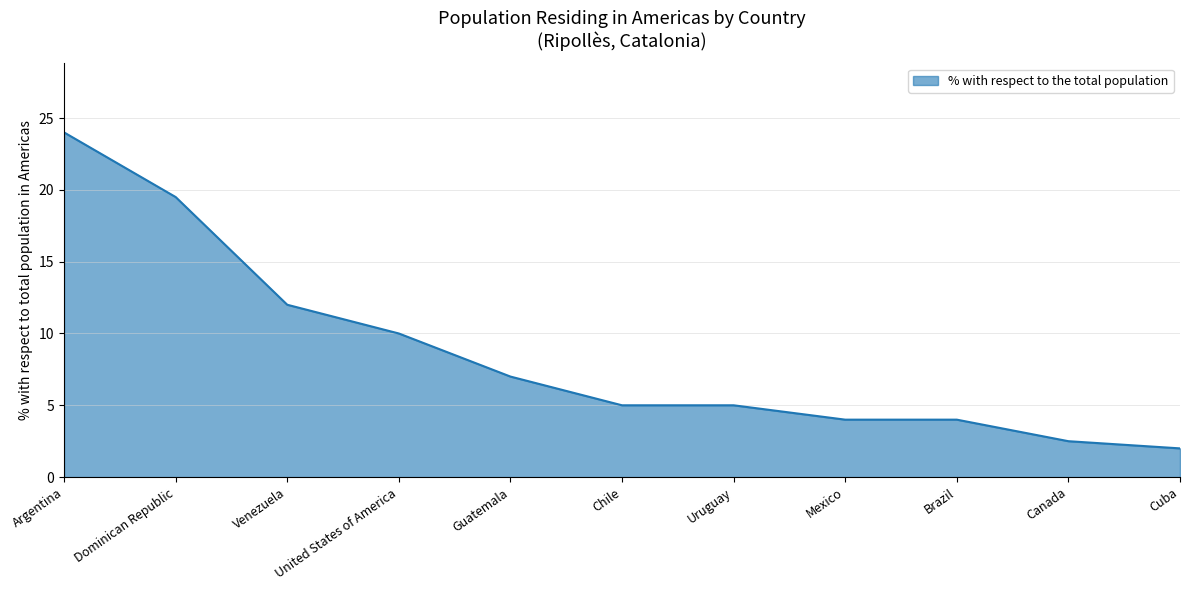

Where does the data first go above 5?

Argentina